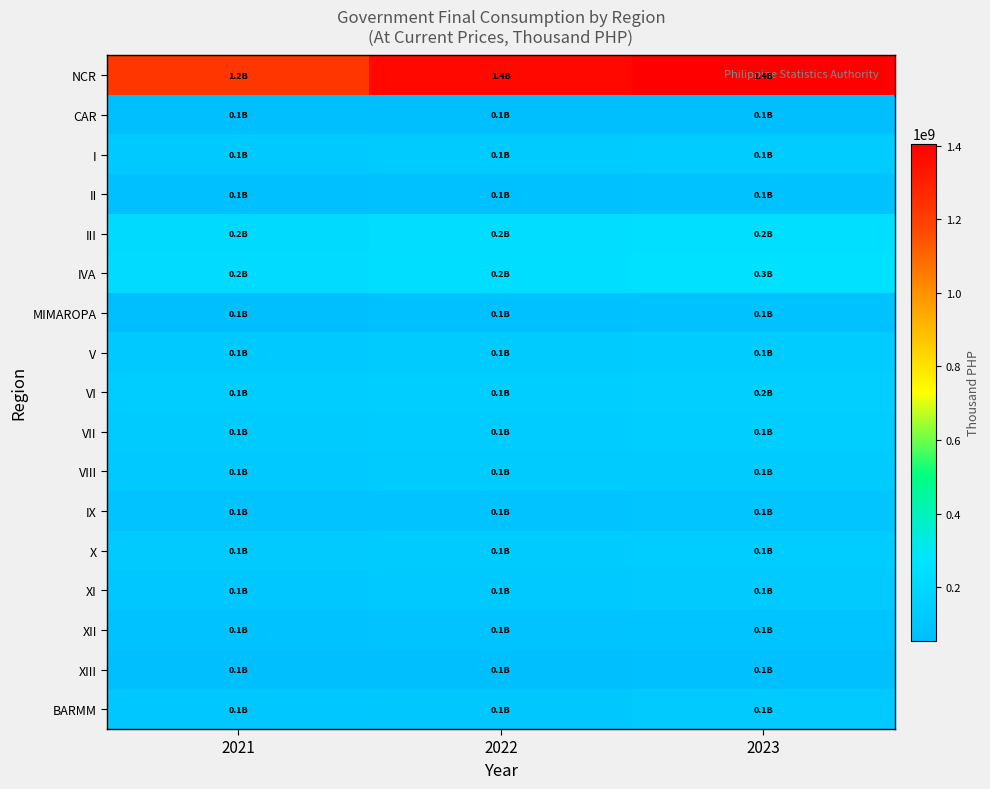

What is the maximum value shown in the chart?

1405519707.5